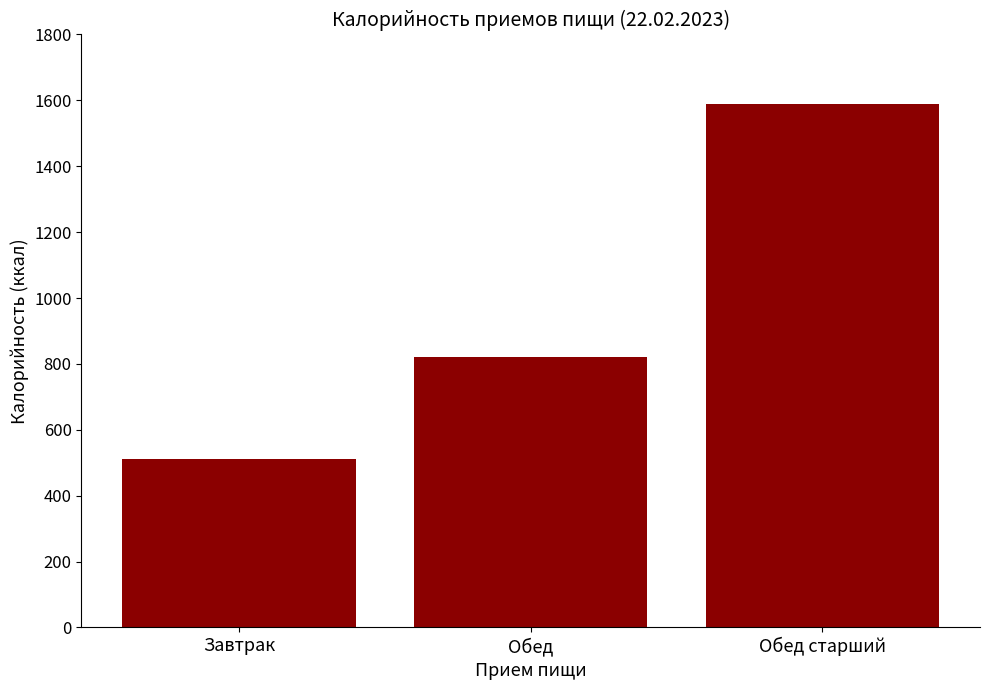

Rank the categories by value from highest to lowest.

Обед старший, Обед, Завтрак